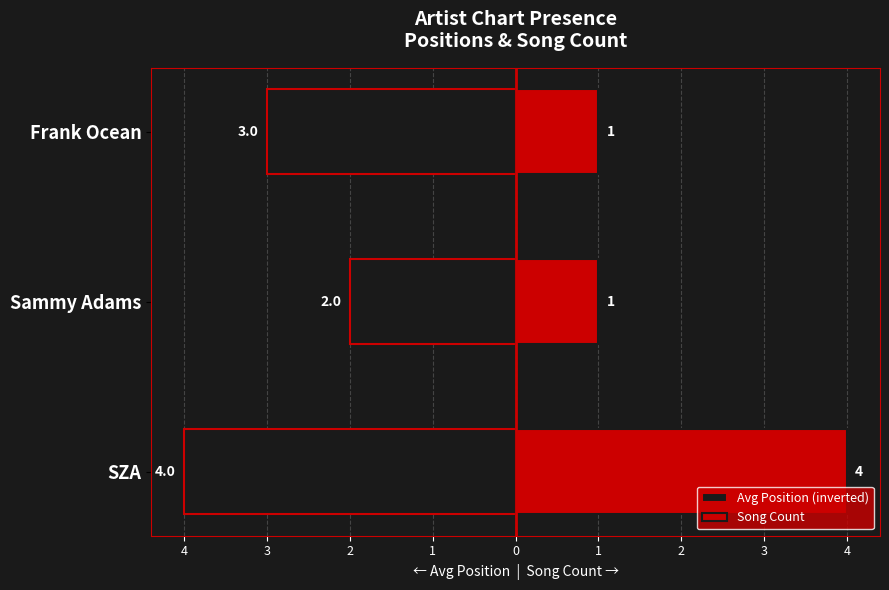

Is it true that Avg Position (inverted) equals -7 at SZA?

False